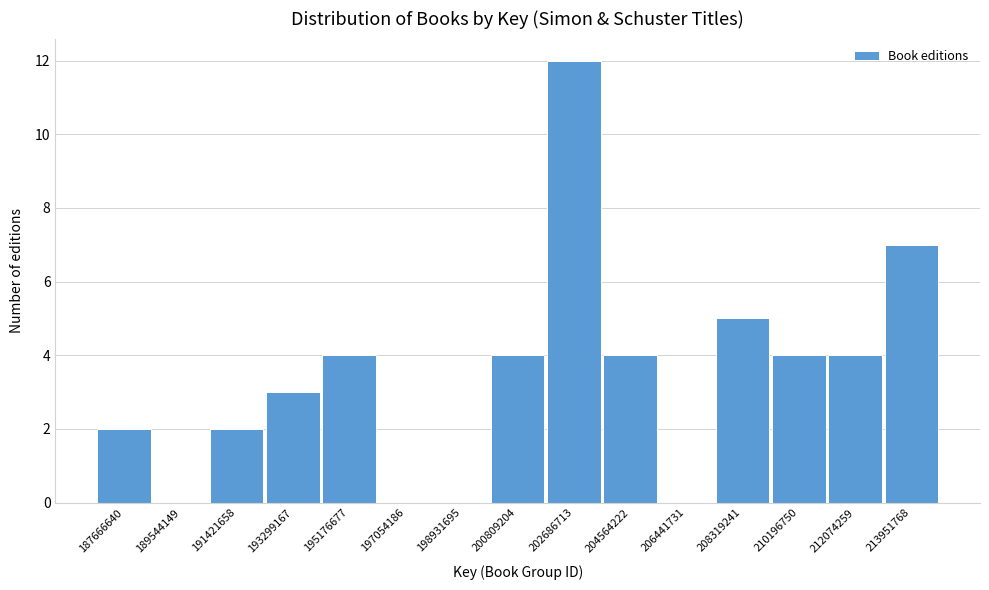

Reading left to right, list every bar in this chart as the range it spans on the x-axis followed by its height. Neither the bar edges nor the heights are printed on the chart, so give them approximately, as read against the axes.

186800000 to 188600000: 2
188600000 to 190400000: 0
190400000 to 192400000: 2
192400000 to 194200000: 3
194200000 to 196200000: 4
196200000 to 198000000: 0
198000000 to 199800000: 0
199800000 to 201800000: 4
201800000 to 203600000: 12
203600000 to 205600000: 4
205600000 to 207400000: 0
207400000 to 209200000: 5
209200000 to 211200000: 4
211200000 to 213000000: 4
213000000 to 214800000: 7